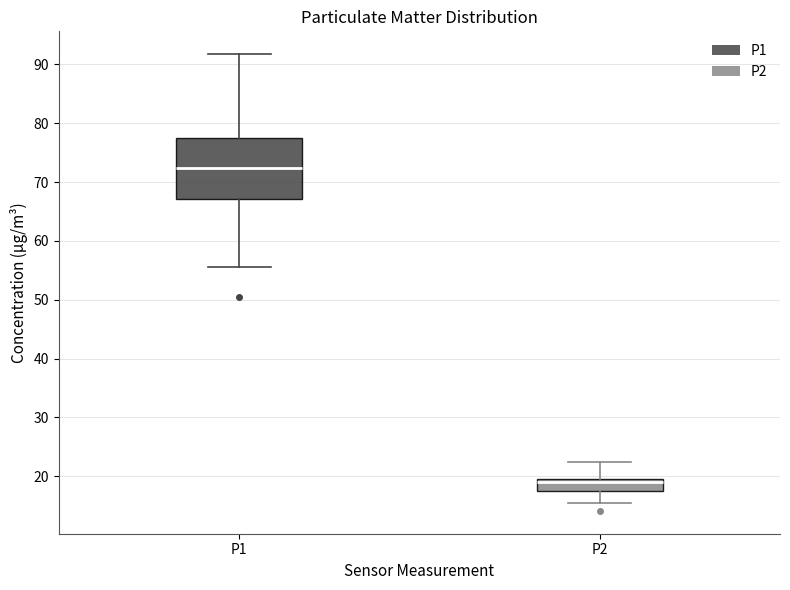

Reading left to right, transcribe this box plot: for each box, give where its median line is, the range the box spans, and where its two whiskers end, as read against the y-axis. The values are not printed on the chart, so give them approximately, as read against the axis.

P1: median 72, box 67 to 77, whiskers 56 to 92
P2: median 19, box 18 to 20, whiskers 16 to 22